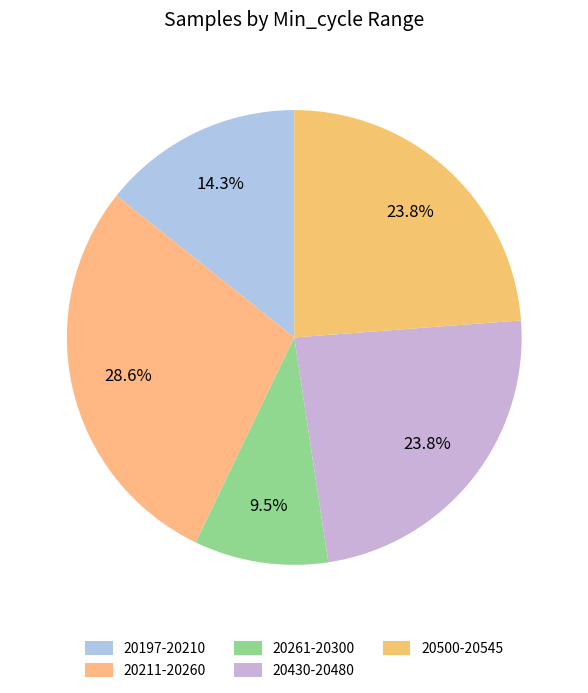

Count the number of slices in the pie.

5